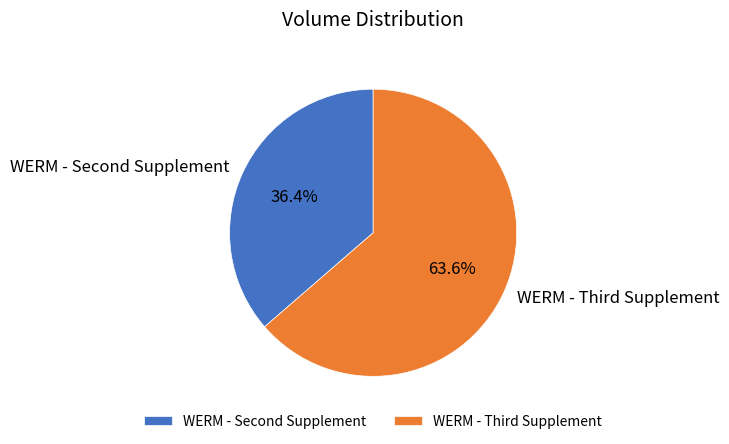

Rank the categories by value from highest to lowest.

WERM - Third Supplement, WERM - Second Supplement